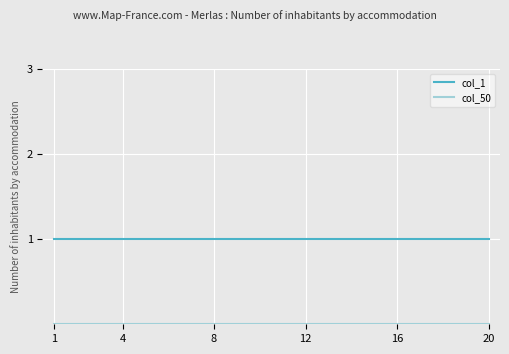

What is the average value of the col_1 series?

1